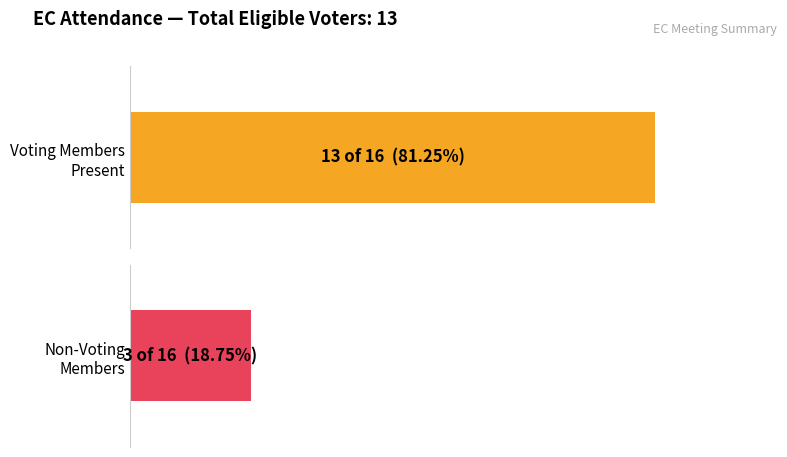

At Roger Marks, list the series in order from largest to smallest.

Voting Members, Non-Voting